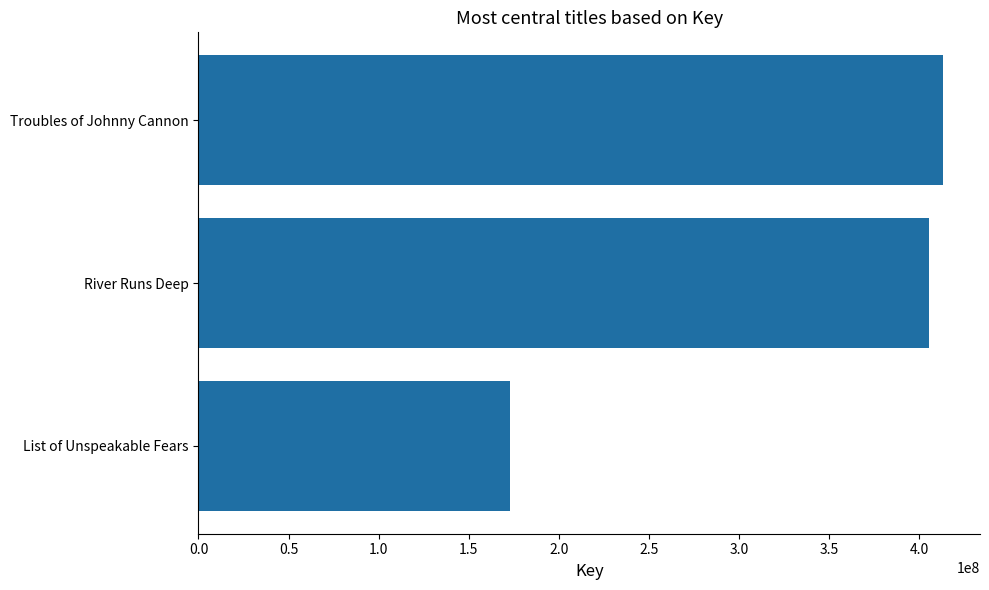

What is the minimum value shown in the chart?

172990645